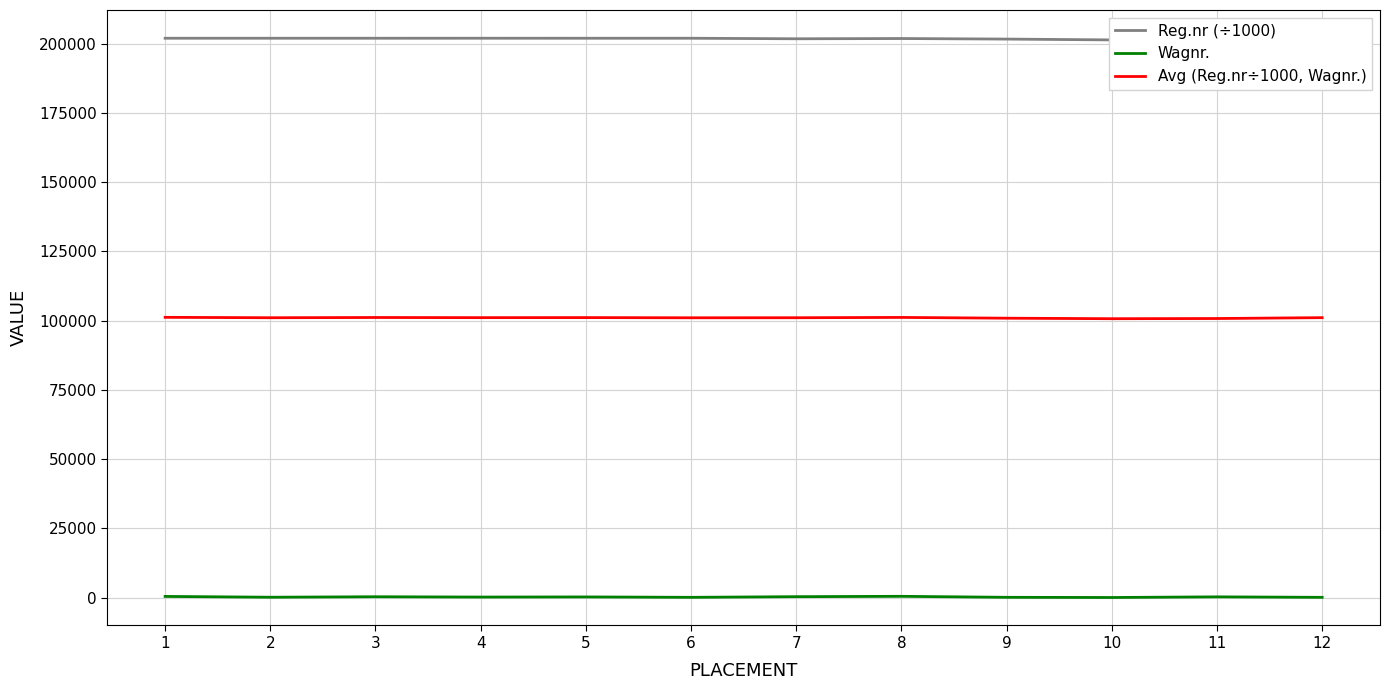

What is the maximum value for Avg (Reg.nr÷1000, Wagnr.)?

101199.7